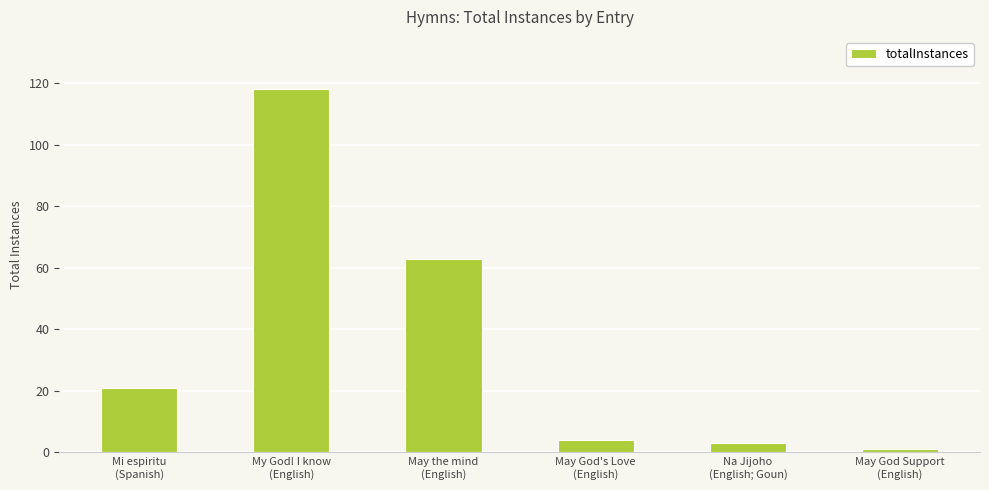

What is the ratio of the value at May God's Love
(English) to the value at Na Jijoho
(English; Goun)?

1.3